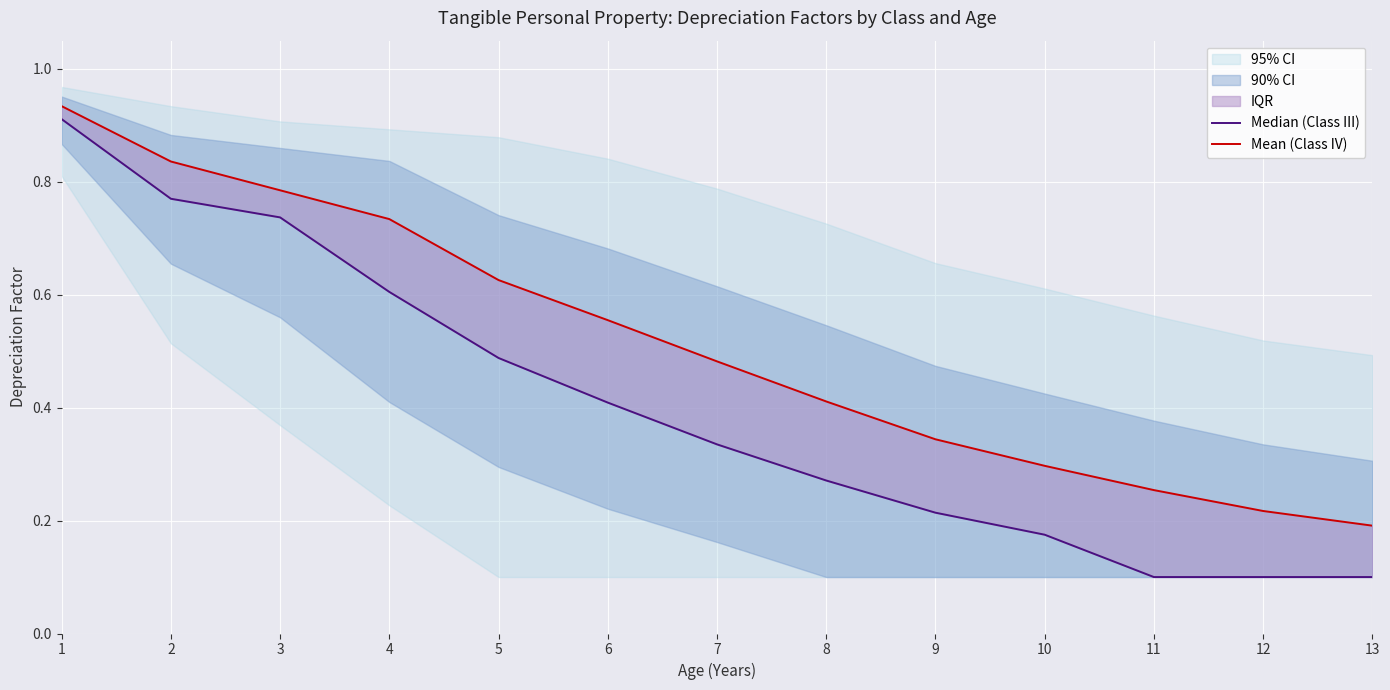

True or false: Mean (Class IV) has more than 1 interior local peaks.

False